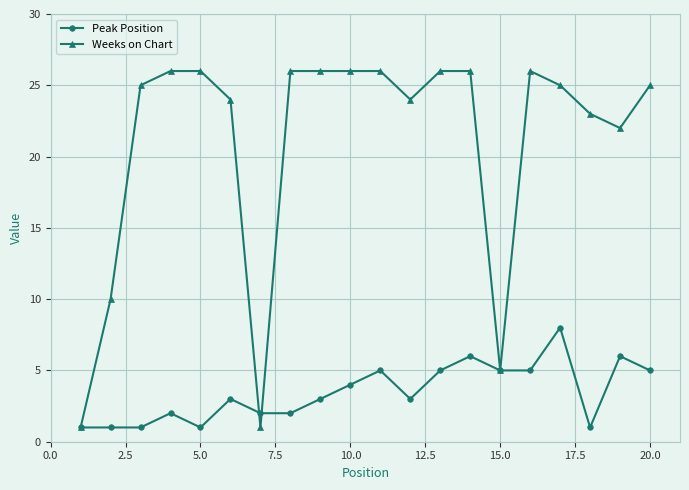

Which series has the largest total across all categories?

Weeks on Chart